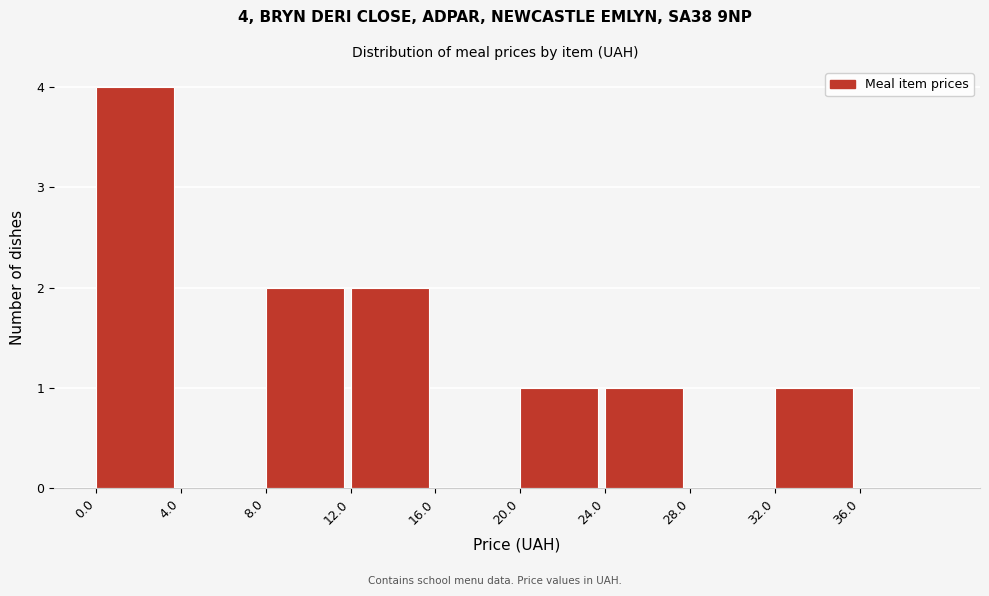

Over which range of the x-axis is the bar tallest?

0 to 4